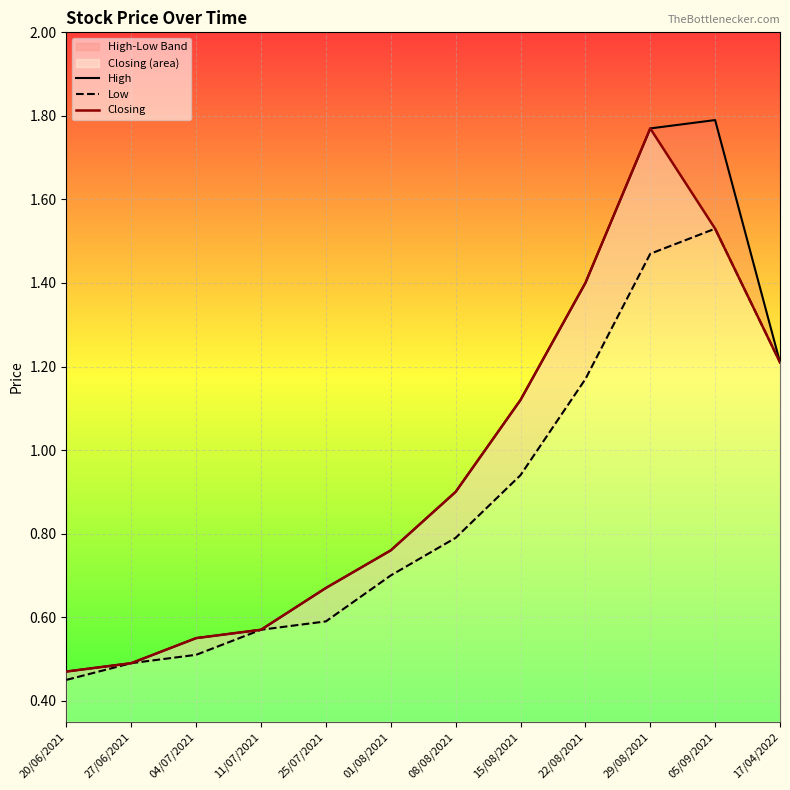

At how many categories does at least one series exceed 1?

5